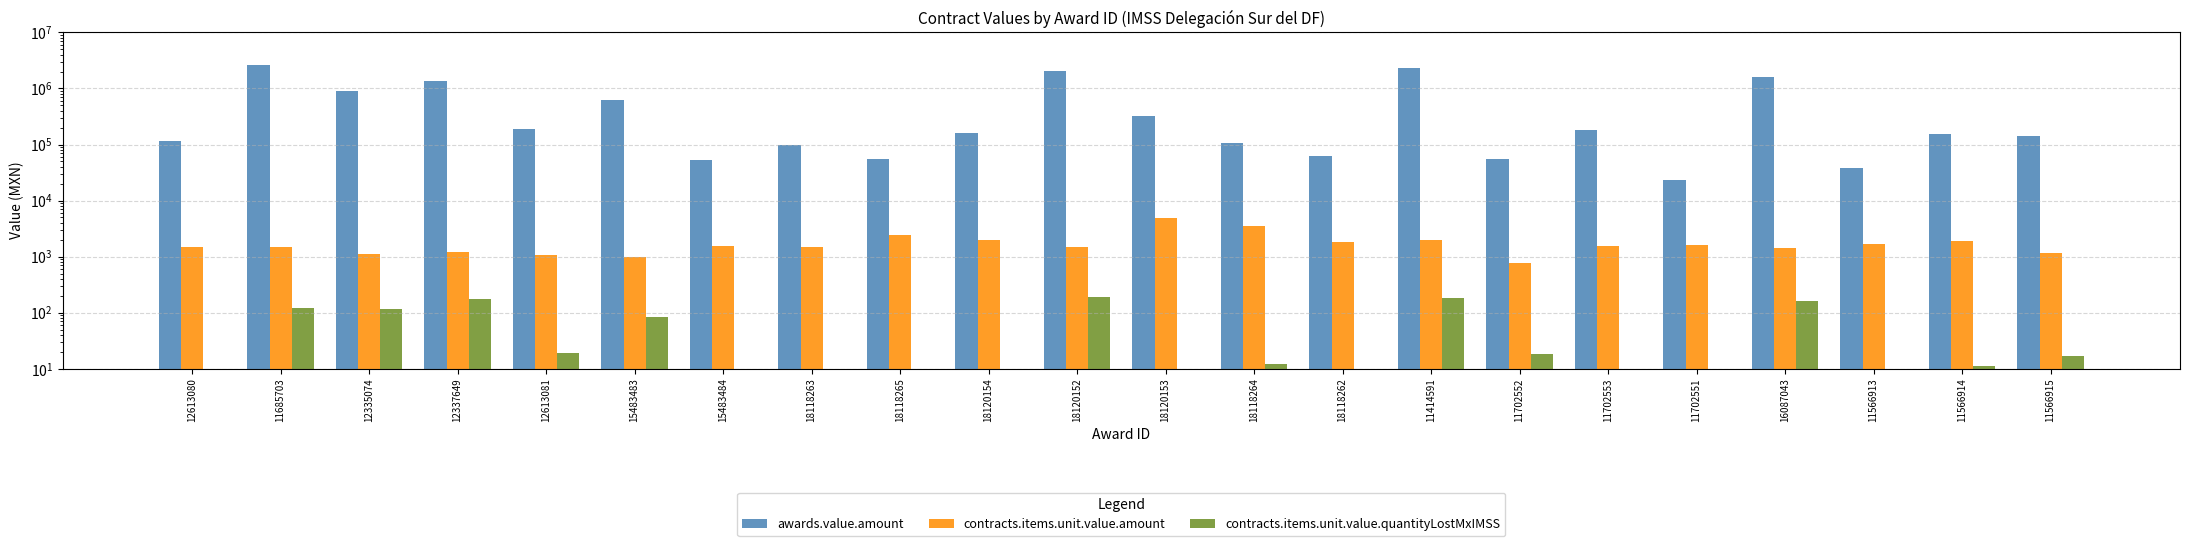

Which category has the highest value in the contracts.items.unit.value.amount series?

18120153